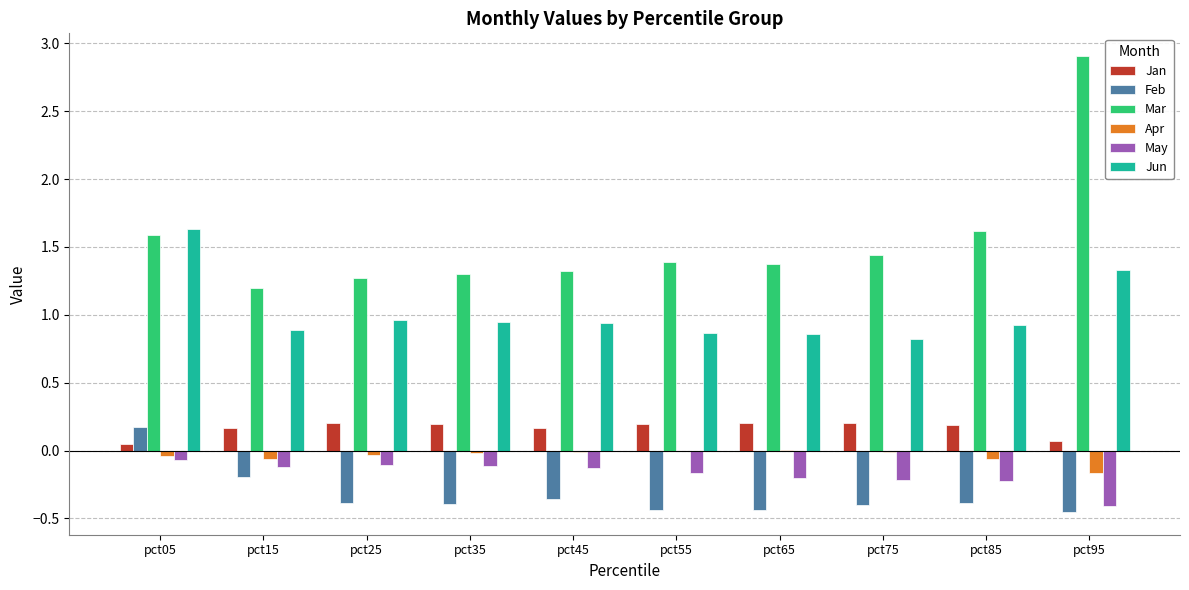

The Mar series shows 0.7 at pct25. True or false?

False